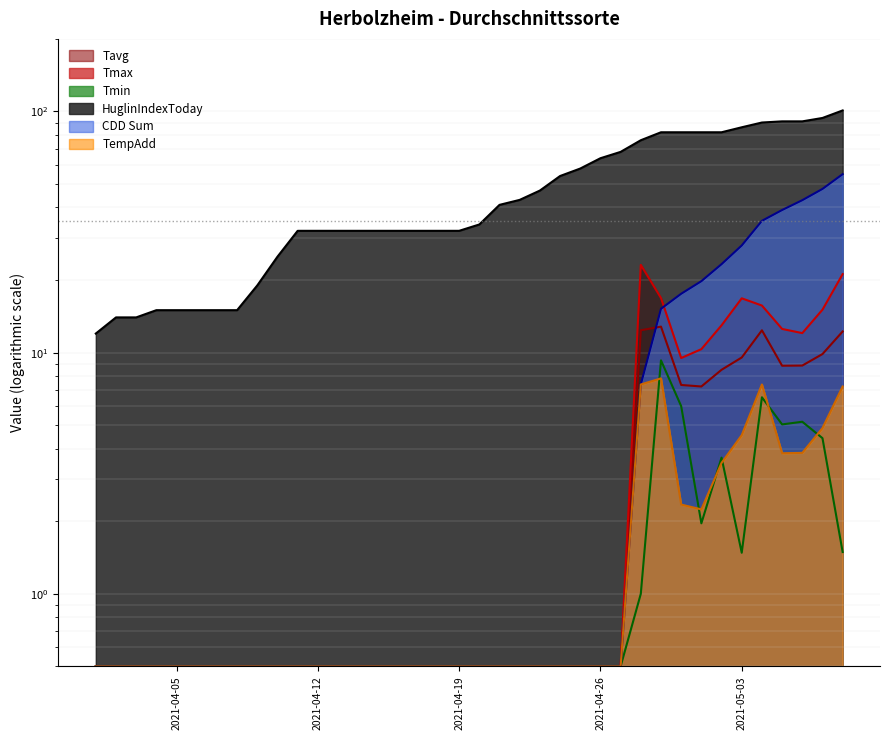

True or false: Tavg and TempAdd cross at least once.

False